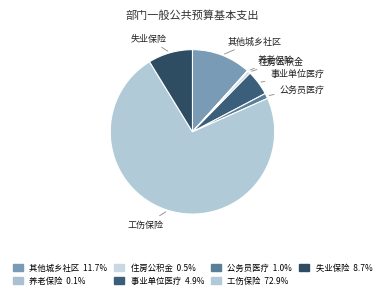

Count the number of slices in the pie.

7